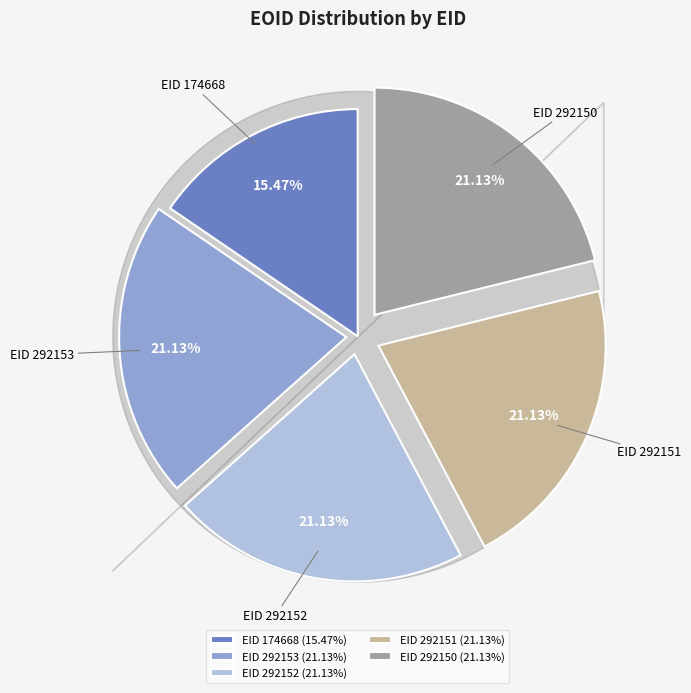

Approximately how many times larger is the value at EID 174668 compared to EID 292151?

0.7